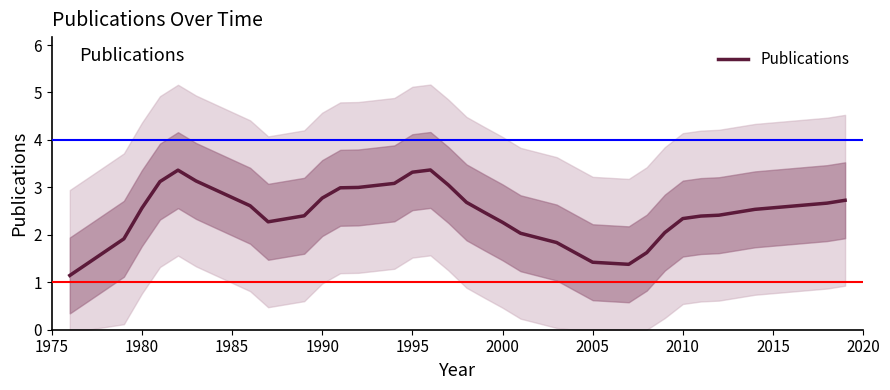

What is the maximum value for Publications?

3.4